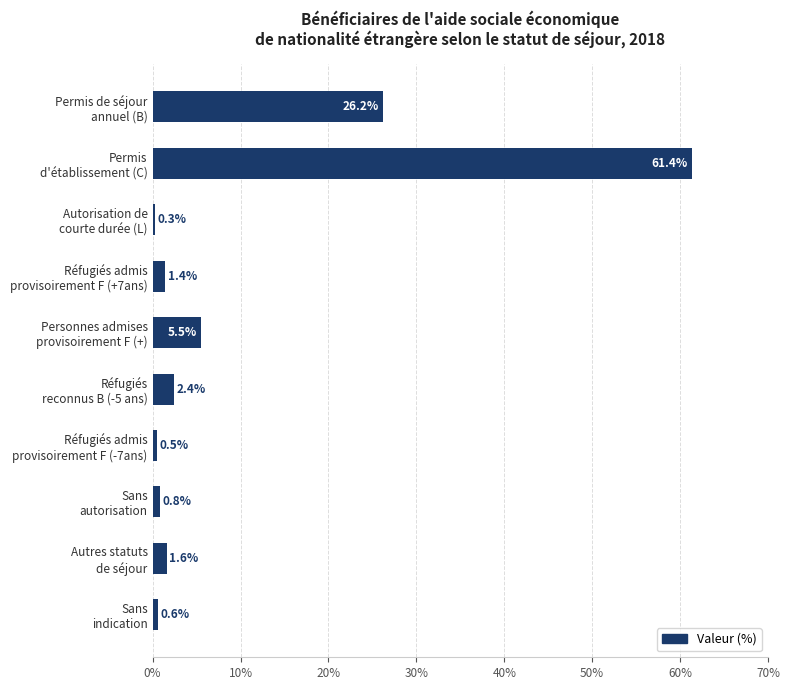

What is the maximum value shown in the chart?

61.4